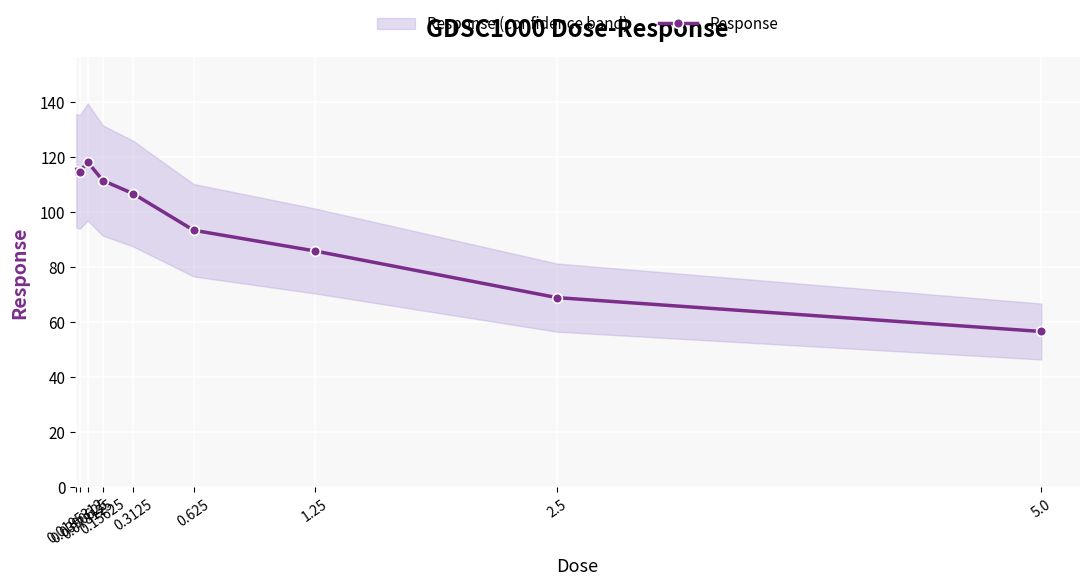

What is the sum of all values?

870.1